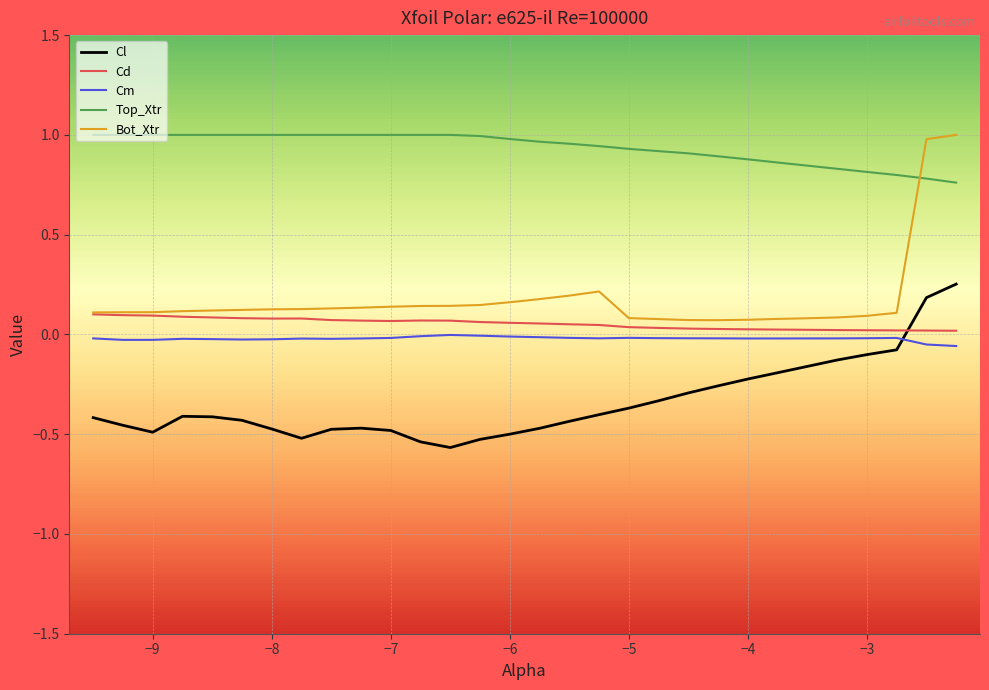

What are all the series names shown in the legend?

Cl, Cd, Cm, Top_Xtr, Bot_Xtr